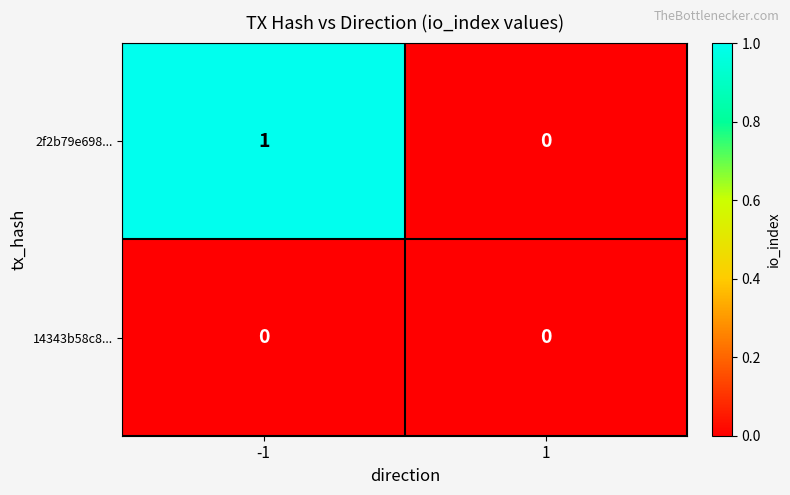

Reading right to left, what are all the values shown in this chart?

2f2b79e698...: 0	1
14343b58c8...: 0	0